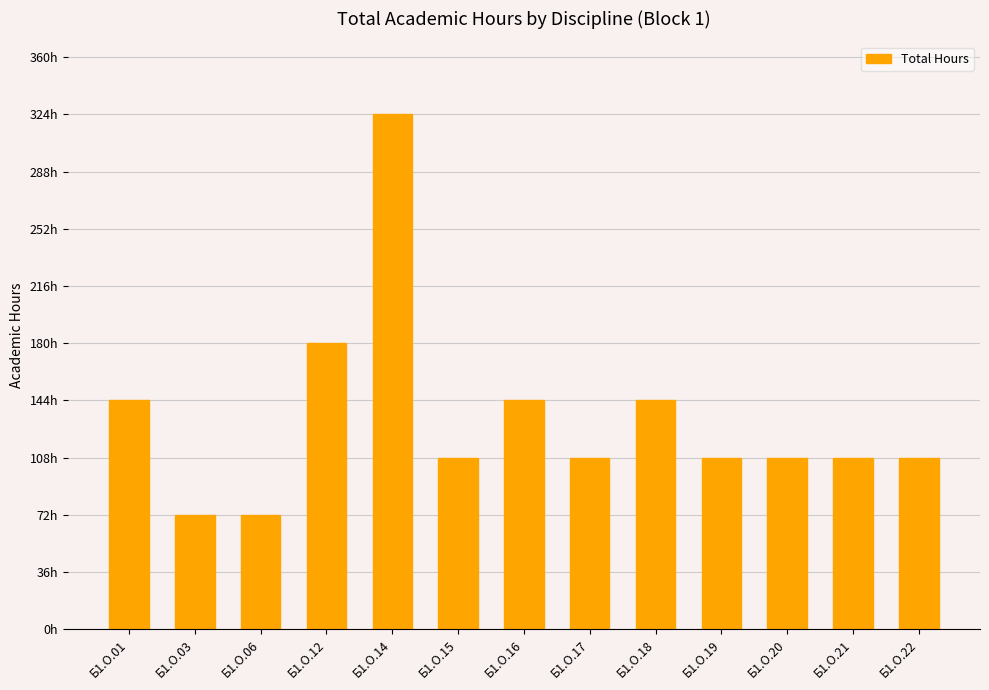

Does the chart contain any negative values?

No